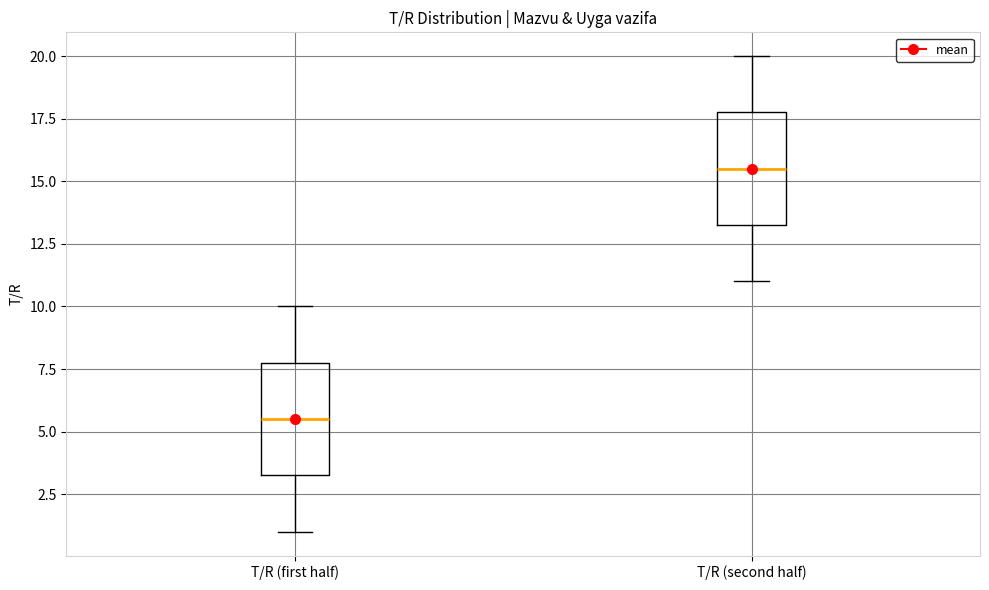

Reading left to right, transcribe this box plot: for each box, give where its median line is, the range the box spans, and where its two whiskers end, as read against the y-axis. The values are not printed on the chart, so give them approximately, as read against the axis.

T/R (first half): median 5.5, box 3.5 to 8.0, whiskers 1.0 to 10.0
T/R (second half): median 15.5, box 13.5 to 18.0, whiskers 11.0 to 20.0